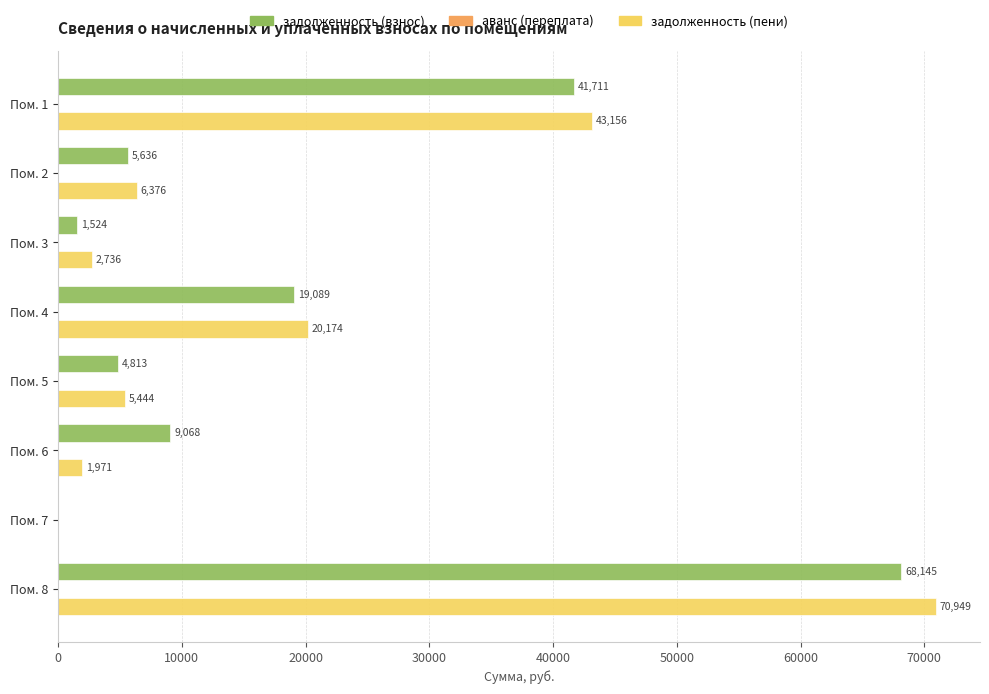

What is the maximum value for задолженность (пени)?

70948.7